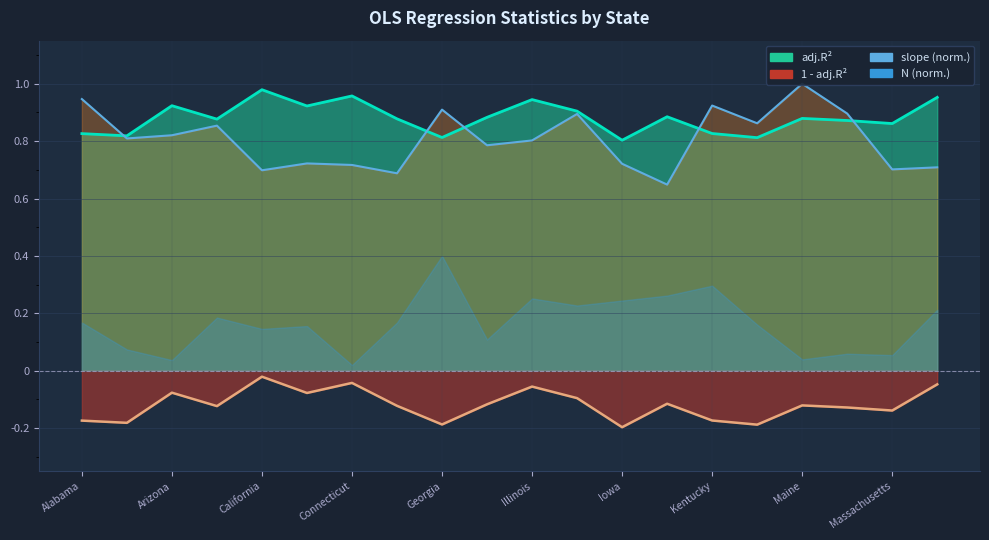

The one_minus_adj_R2 series shows -0.1 at Alaska. True or false?

False